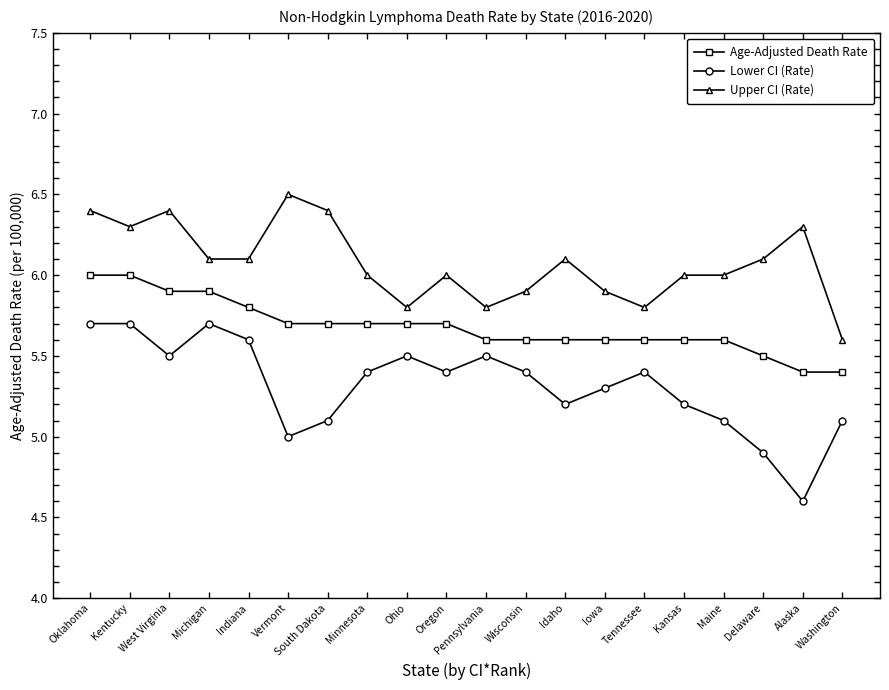

Does the chart display data point markers on the line(s)?

Yes